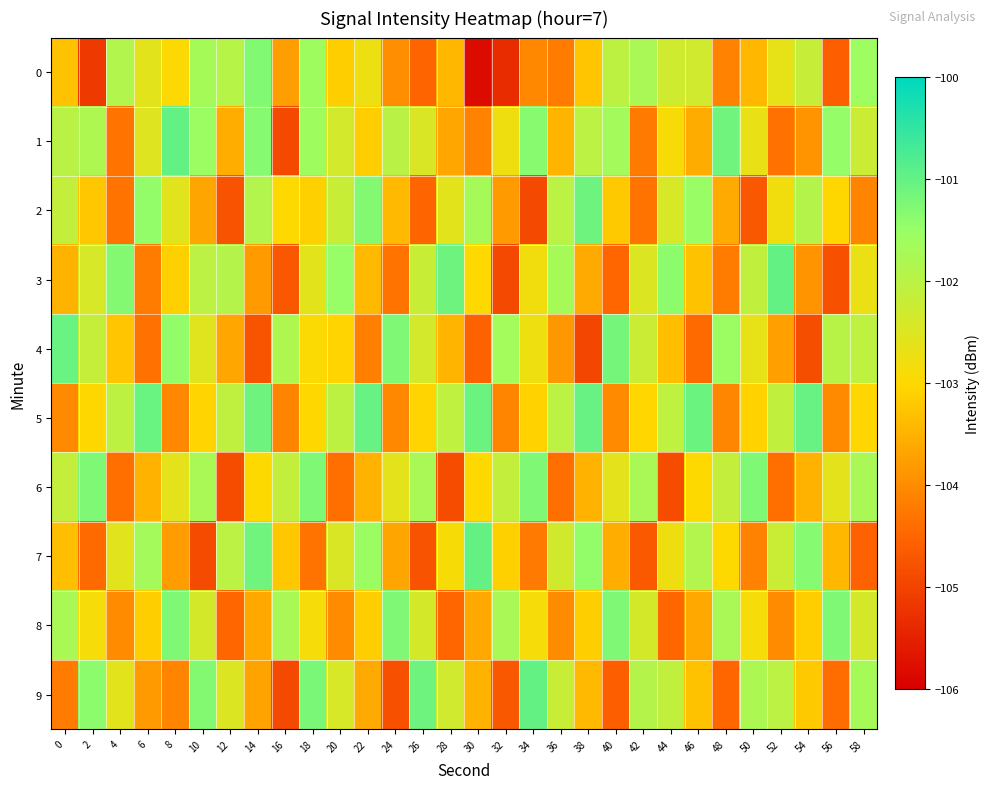

Reading left to right, transcribe all the data shown in this chart.

0: 0=-103.3	2=-105.2	4=-101.9	6=-102.6	8=-103.0	10=-101.7	12=-101.9	14=-101.3	16=-103.8	18=-101.6	20=-103.1	22=-102.7	24=-103.9	26=-104.5	28=-103.4	30=-105.8	32=-105.3	34=-104.0	36=-104.2	38=-103.2	40=-102.0	42=-101.8	44=-102.3	46=-102.3	48=-104.1	50=-103.4	52=-102.7	54=-102.2	56=-104.6	58=-101.6
1: 0=-102.0	2=-101.8	4=-104.3	6=-102.5	8=-101.0	10=-101.6	12=-103.6	14=-101.3	16=-104.9	18=-101.6	20=-102.3	22=-103.1	24=-102.0	26=-102.5	28=-103.7	30=-104.1	32=-102.8	34=-101.3	36=-103.5	38=-102.0	40=-101.7	42=-104.2	44=-102.9	46=-103.6	48=-101.1	50=-102.7	52=-104.3	54=-103.9	56=-101.5	58=-102.2
2: 0=-102.1	2=-103.2	4=-104.3	6=-101.4	8=-102.6	10=-103.7	12=-104.8	14=-101.9	16=-103.0	18=-103.1	20=-102.2	22=-101.3	24=-103.4	26=-104.5	28=-102.6	30=-101.7	32=-103.8	34=-104.9	36=-102.0	38=-101.1	40=-103.2	42=-104.3	44=-102.4	46=-101.5	48=-103.6	50=-104.7	52=-102.8	54=-101.9	56=-103.0	58=-104.1
3: 0=-103.5	2=-102.4	4=-101.3	6=-104.2	8=-103.1	10=-102.0	12=-101.9	14=-103.8	16=-104.7	18=-102.6	20=-101.5	22=-103.4	24=-104.3	26=-102.2	28=-101.1	30=-103.0	32=-104.9	34=-102.8	36=-101.7	38=-103.6	40=-104.5	42=-102.5	44=-101.4	46=-103.3	48=-104.2	50=-102.1	52=-101.0	54=-103.9	56=-104.8	58=-102.7
4: 0=-101.0	2=-102.2	4=-103.2	6=-104.3	8=-101.5	10=-102.5	12=-103.7	14=-104.8	16=-101.8	18=-103.0	20=-103.0	22=-104.2	24=-101.2	26=-102.3	28=-103.5	30=-104.5	32=-101.7	34=-102.8	36=-103.8	38=-105.0	40=-101.2	42=-102.2	44=-103.3	46=-104.5	48=-101.5	50=-102.7	52=-103.8	54=-104.8	56=-102.0	58=-102.0
5: 0=-104.0	2=-103.0	4=-102.0	6=-101.0	8=-104.0	10=-103.1	12=-102.1	14=-101.1	16=-104.1	18=-103.0	20=-102.0	22=-101.0	24=-104.0	26=-103.0	28=-102.1	30=-101.1	32=-104.1	34=-103.1	36=-102.0	38=-101.0	40=-104.0	42=-103.0	44=-102.0	46=-101.1	48=-104.1	50=-103.1	52=-102.1	54=-101.0	56=-104.0	58=-103.0
6: 0=-102.1	2=-101.2	4=-104.4	6=-103.5	8=-102.6	10=-101.8	12=-104.9	14=-103.0	16=-102.1	18=-101.2	20=-104.4	22=-103.5	24=-102.6	26=-101.8	28=-104.9	30=-103.0	32=-102.1	34=-101.2	36=-104.4	38=-103.5	40=-102.6	42=-101.8	44=-104.9	46=-103.0	48=-102.1	50=-101.2	52=-104.4	54=-103.5	56=-102.6	58=-101.8
7: 0=-103.3	2=-104.4	4=-102.6	6=-101.7	8=-103.8	10=-104.9	12=-102.0	14=-101.1	16=-103.2	18=-104.3	20=-102.4	22=-101.6	24=-103.7	26=-104.8	28=-102.9	30=-101.0	32=-103.1	34=-104.2	36=-102.3	38=-101.4	40=-103.6	42=-104.7	44=-102.8	46=-101.9	48=-103.0	50=-104.1	52=-102.2	54=-101.3	56=-103.4	58=-104.6
8: 0=-101.8	2=-102.9	4=-104.0	6=-103.1	8=-101.2	10=-102.4	12=-104.5	14=-103.6	16=-101.8	18=-102.9	20=-104.0	22=-103.1	24=-101.2	26=-102.4	28=-104.5	30=-103.6	32=-101.8	34=-102.9	36=-104.0	38=-103.1	40=-101.2	42=-102.4	44=-104.5	46=-103.6	48=-101.8	50=-102.9	52=-104.0	54=-103.1	56=-101.2	58=-102.4
9: 0=-104.2	2=-101.4	4=-102.6	6=-103.8	8=-104.1	10=-101.3	12=-102.5	14=-103.7	16=-104.9	18=-101.2	20=-102.4	22=-103.6	24=-104.8	26=-101.1	28=-102.3	30=-103.5	32=-104.7	34=-101.0	36=-102.2	38=-103.4	40=-104.6	42=-101.9	44=-102.1	46=-103.3	48=-104.5	50=-101.8	52=-102.0	54=-103.2	56=-104.4	58=-101.7